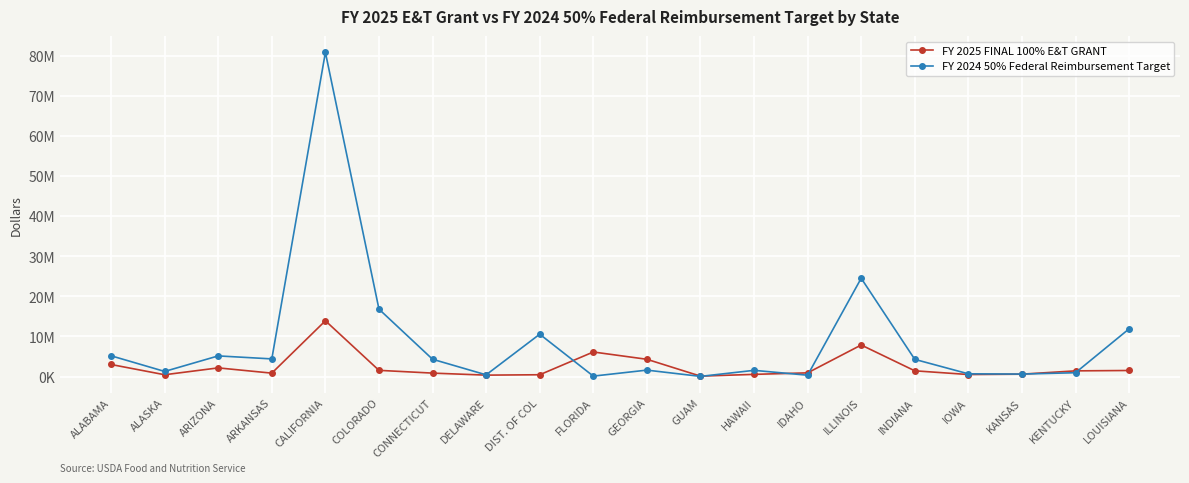

True or false: FY 2025 FINAL 100% E&T GRANT has more than 1 points higher than both neighbors.

True